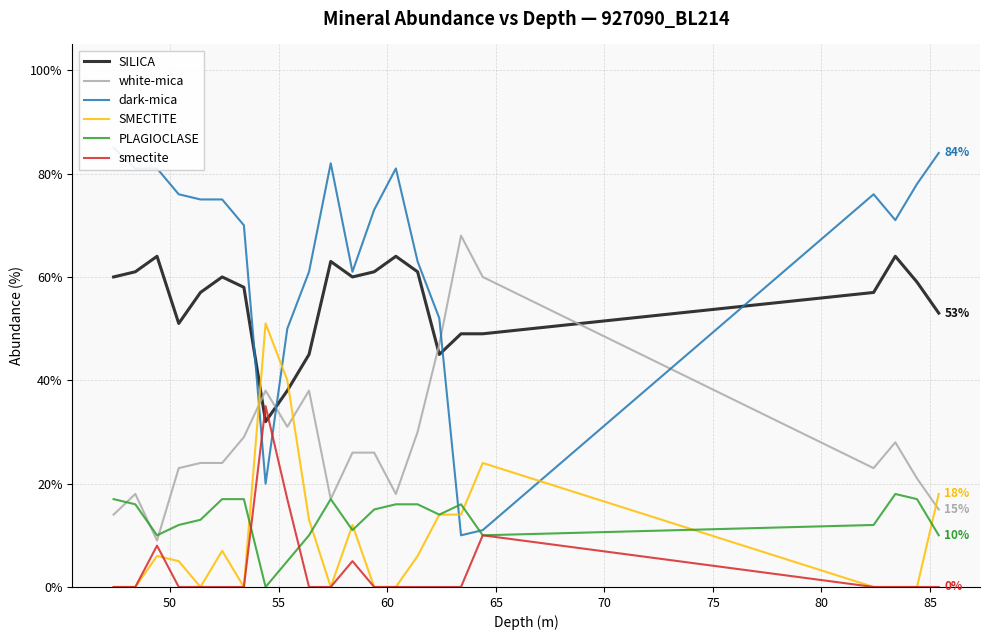

True or false: SMECTITE has more than 1 interior local peaks.

True